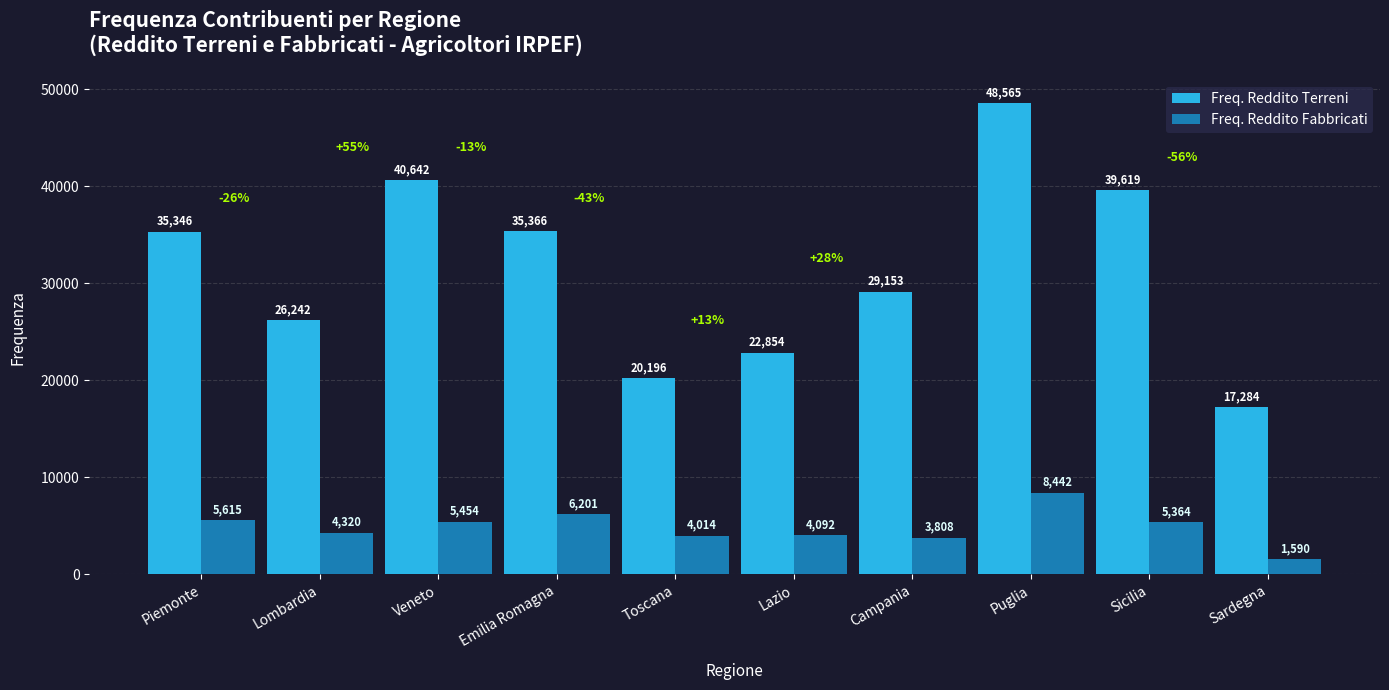

Between Emilia Romagna and Sicilia, which series saw the biggest shift?

Freq. Reddito Terreni